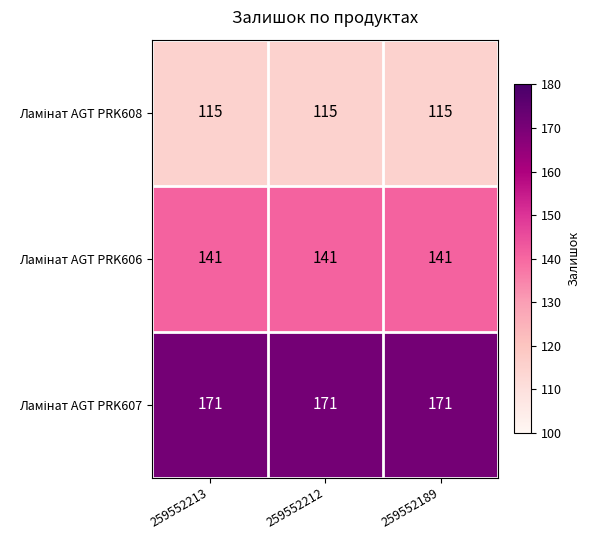

At how many categories does at least one series exceed 131?

3